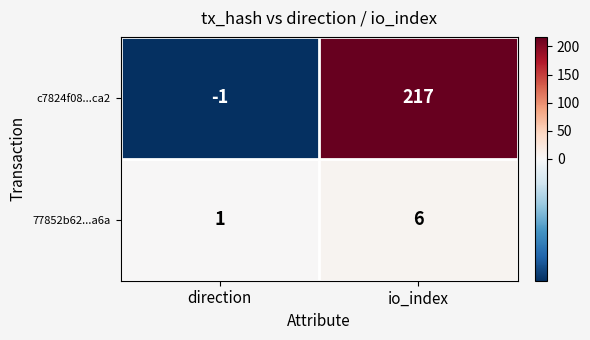

Where is c7824f08...ca2 nearest to the value 108?

direction